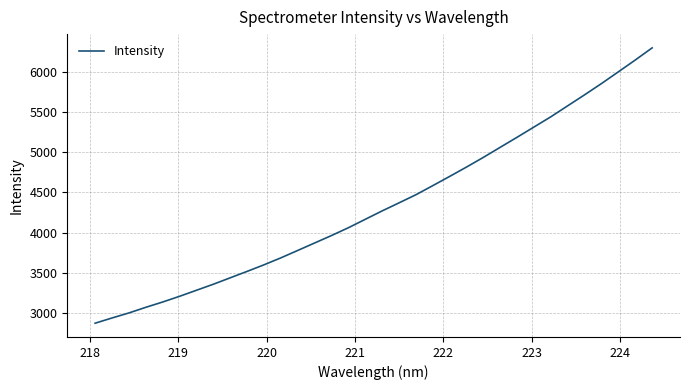

What is the difference between the maximum and minimum values?

3424.1